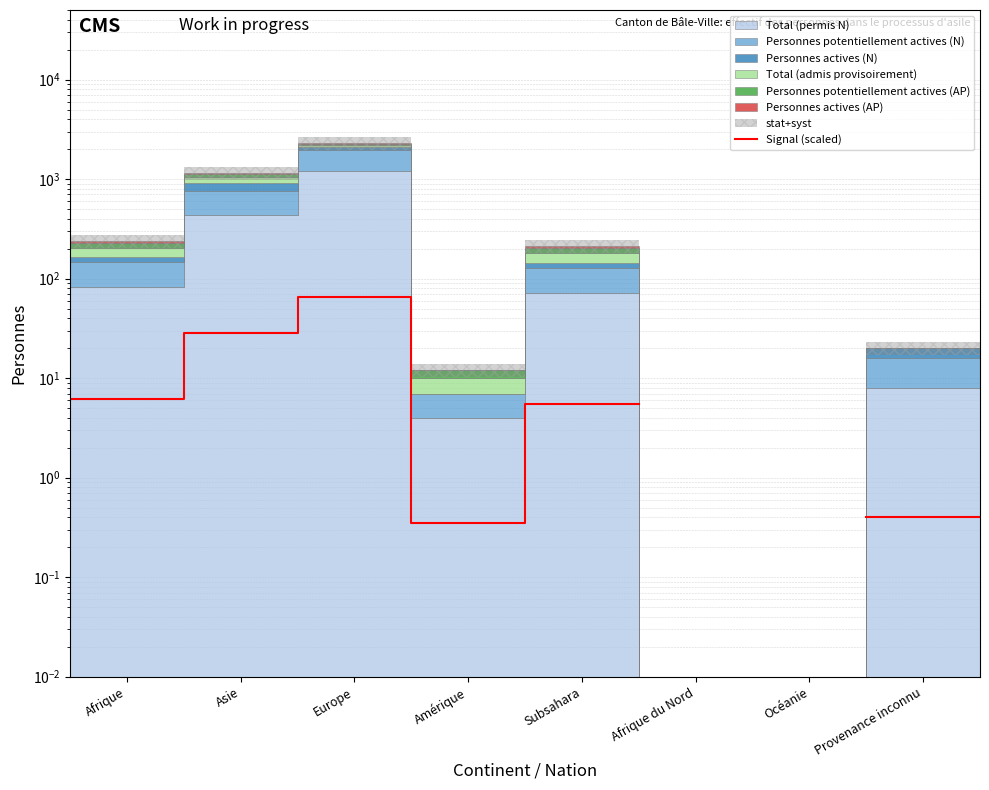

At which category does the chart reach its peak across all series?

Europe